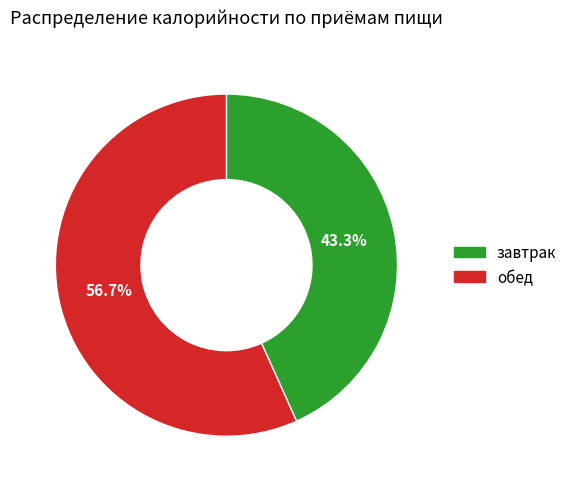

Is it true that завтрак is 43% of the pie?

True